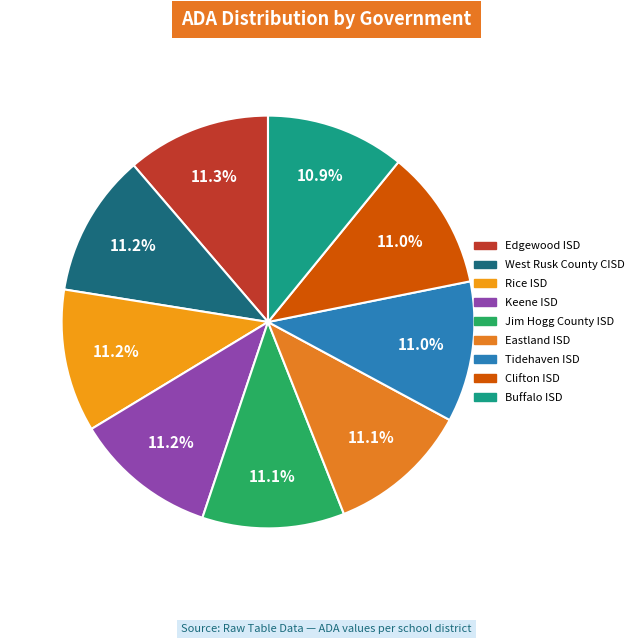

Does Keene ISD represent more than half of the total?

No